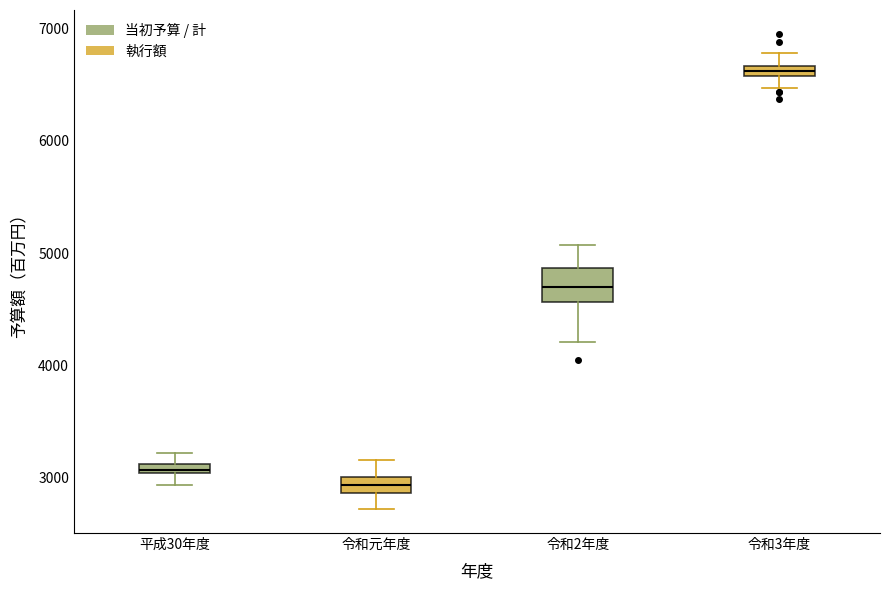

Which box has the lowest median line?

令和元年度